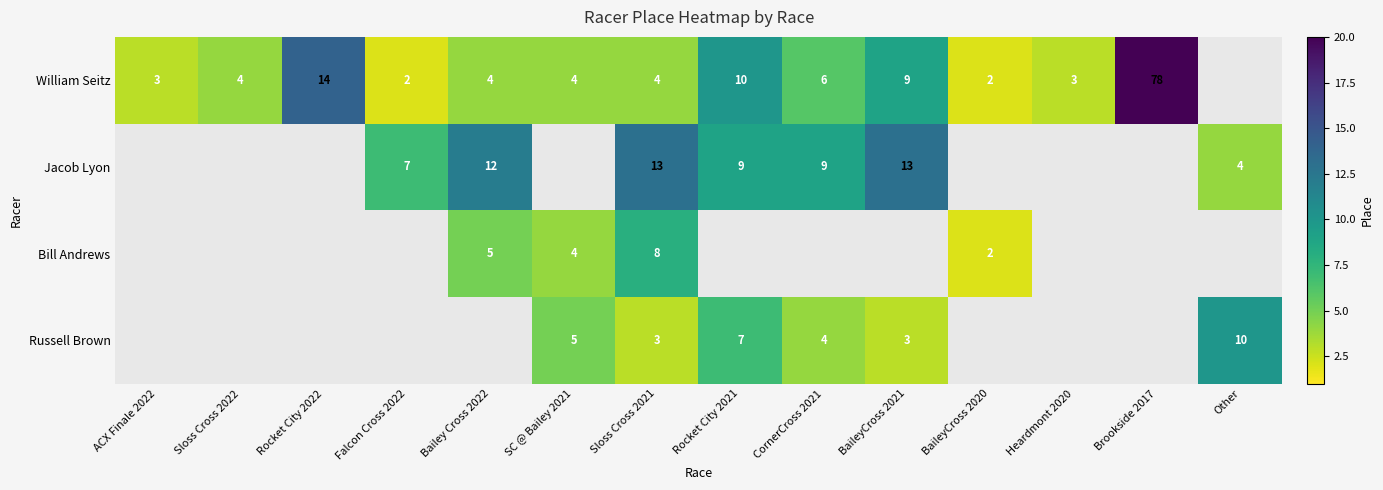

The William Seitz series shows 6 at Rocket City 2022. True or false?

False